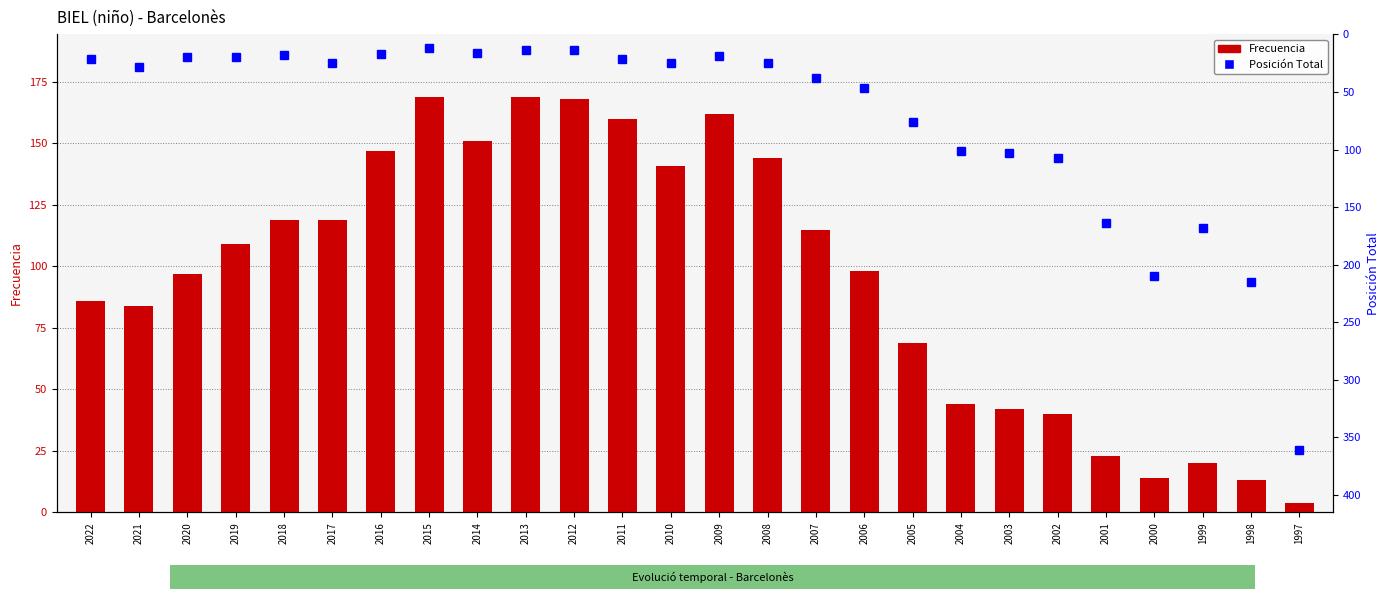

What is the total value across all series at 2012?

182